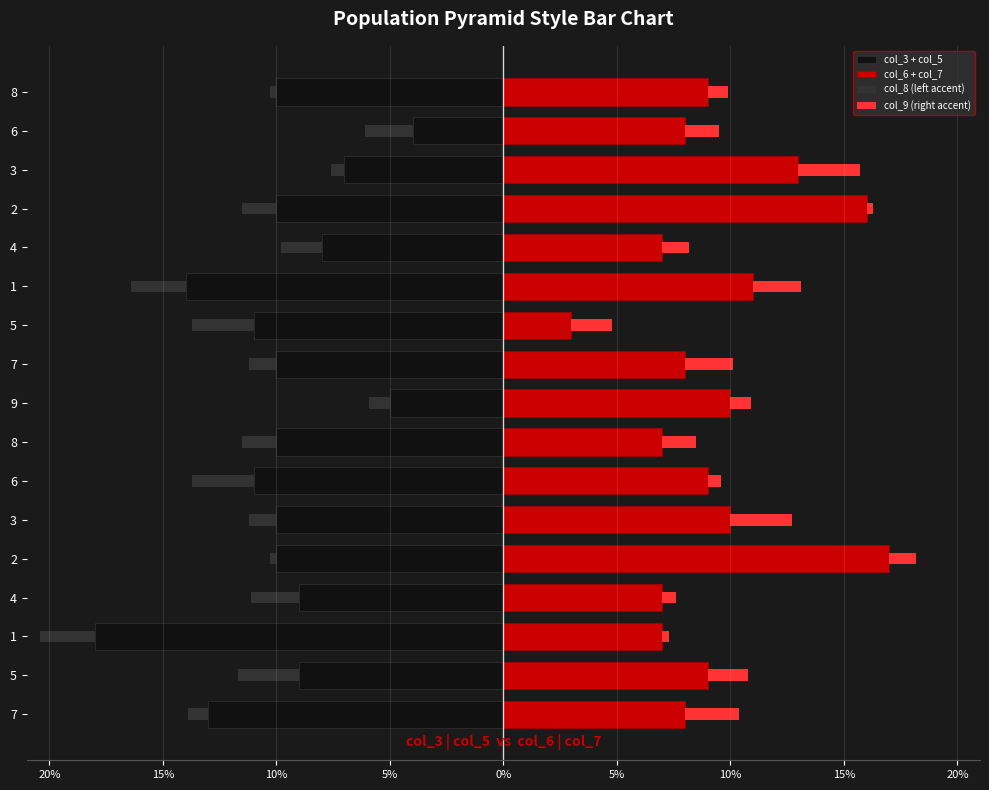

How many bars are there in each group?

4